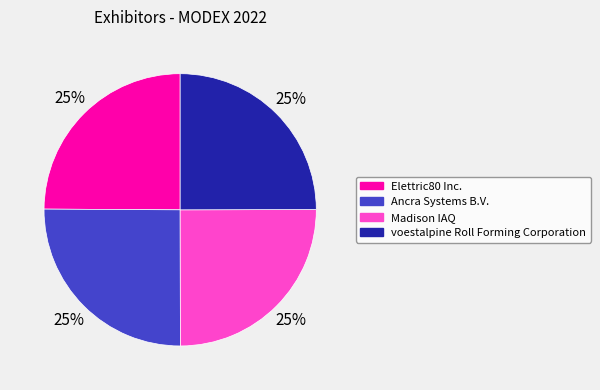

Approximately how many times larger is the value at Madison IAQ compared to Elettric80 Inc.?

1.0